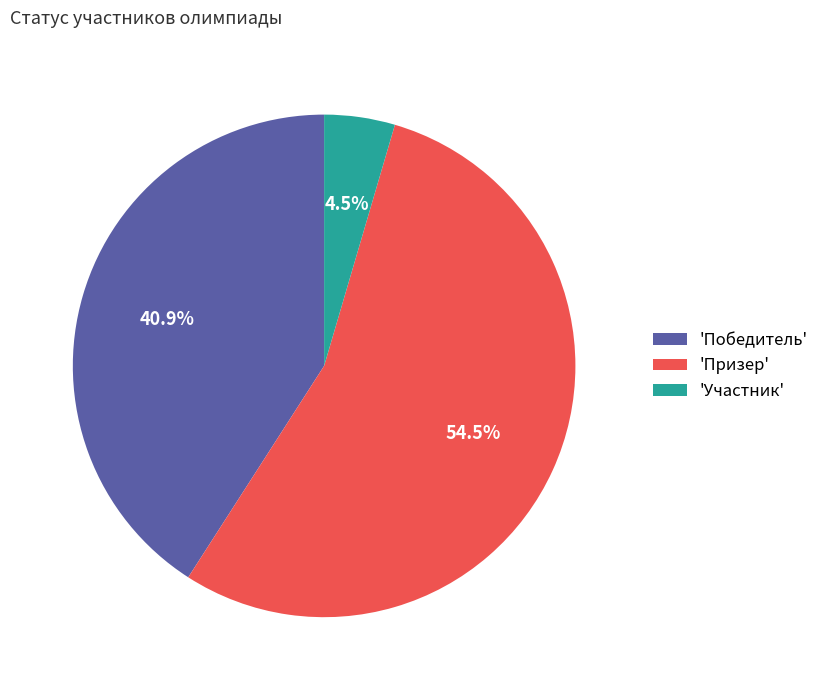

Which category has the biggest portion of the pie?

'Призер'